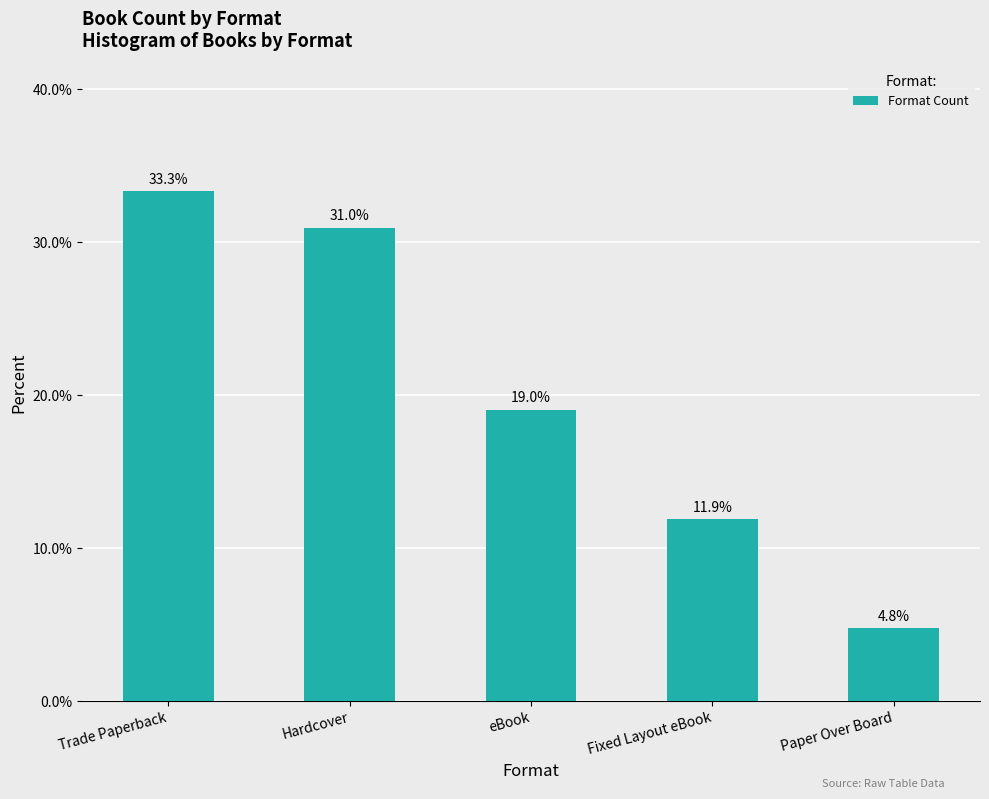

What is the label of the 1st bar from the left?

Trade Paperback